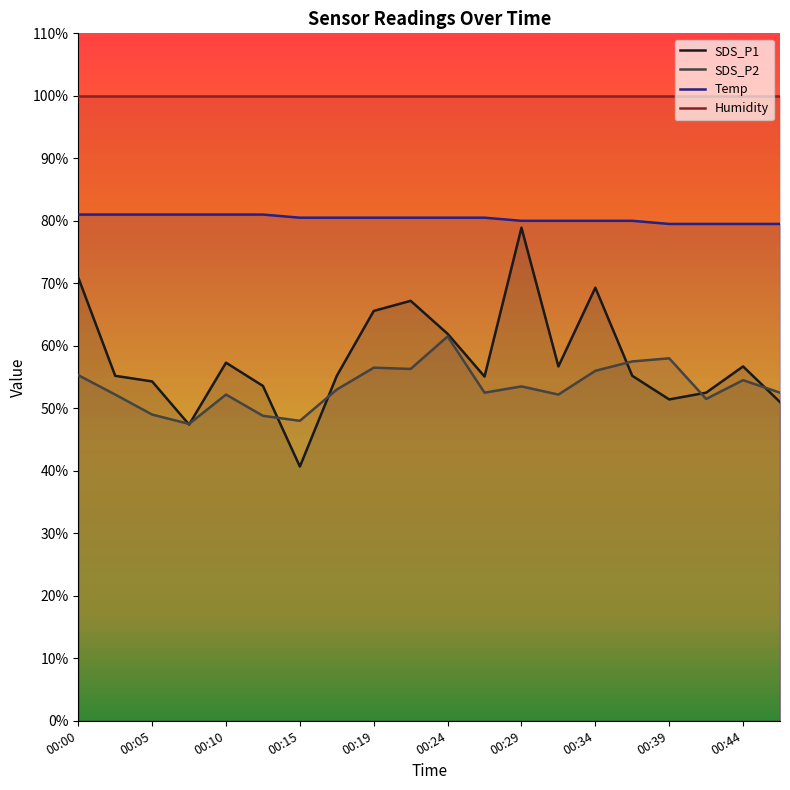

At which category does the chart reach its minimum across all series?

00:15